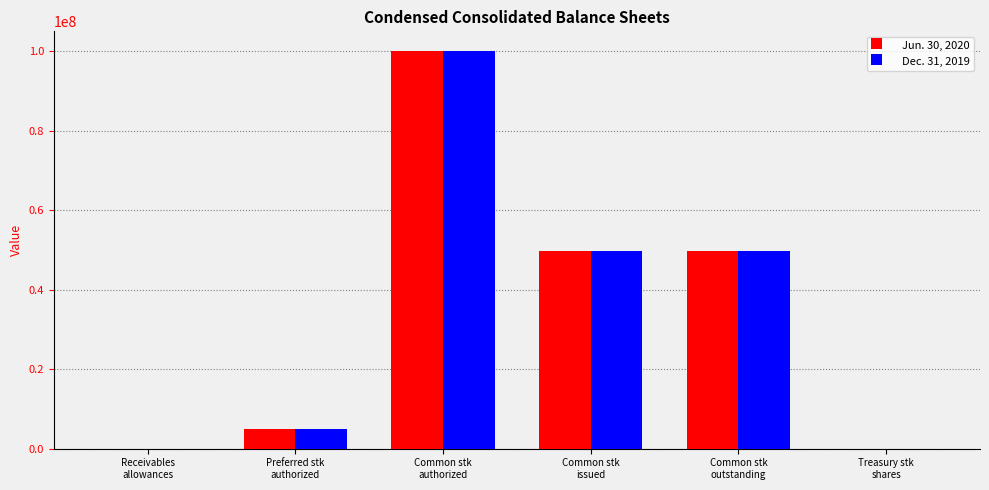

What is the greatest value displayed?

100000000